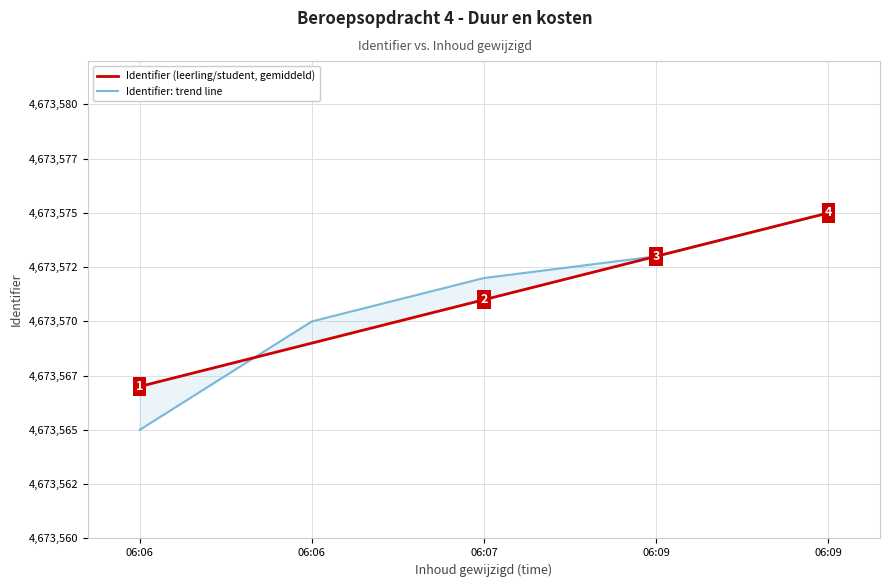

What is the total value across all series at 06:06?

9347132